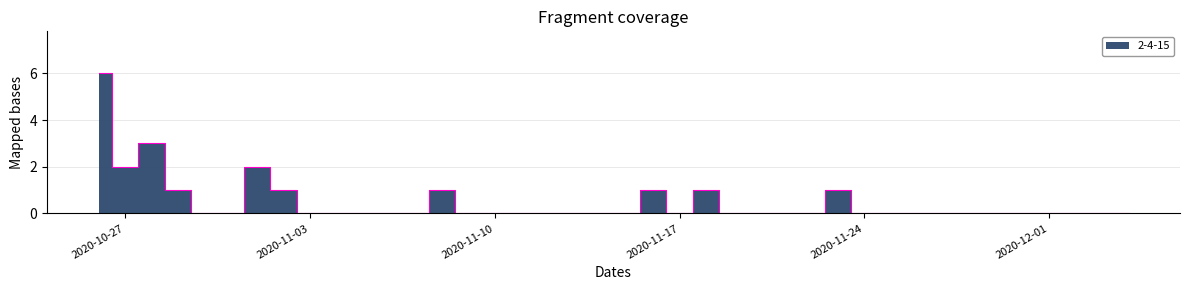

The value at 2020-10-26 is 6. True or false?

True